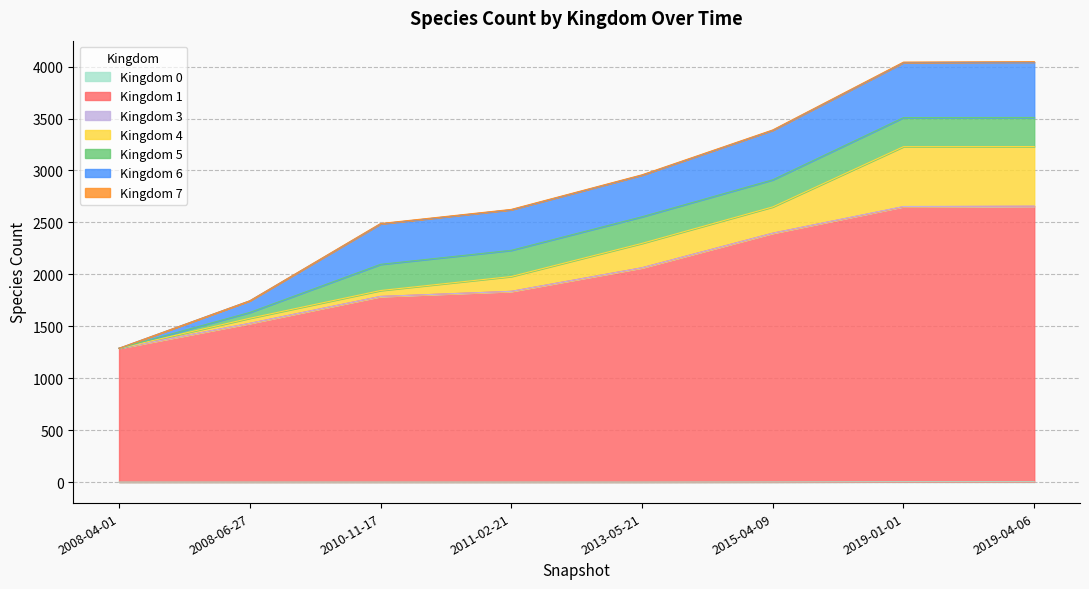

What is the total value across all series at 2019-04-06?

4047